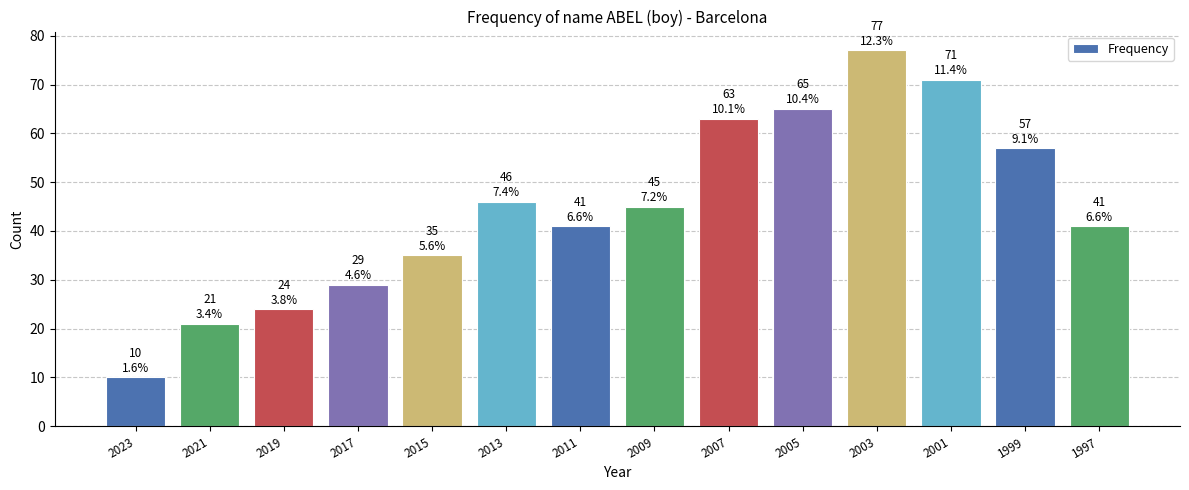

What is the change in value from 2023 to 2017?

+19